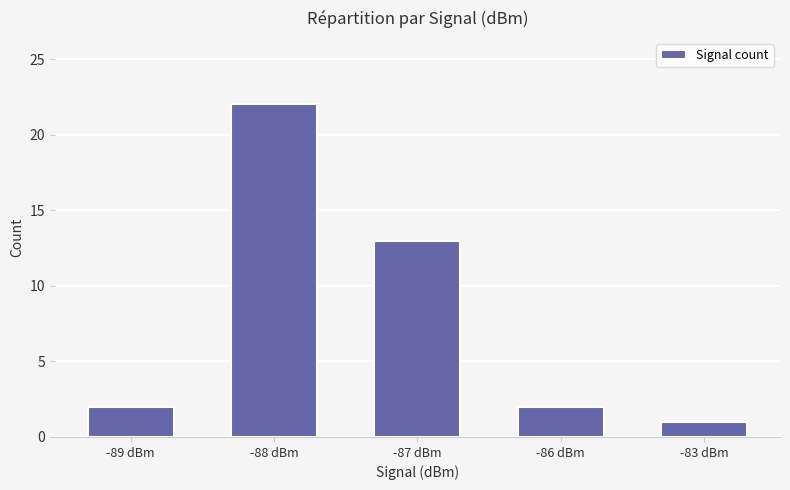

Where is the data nearest to the value 11?

-87 dBm